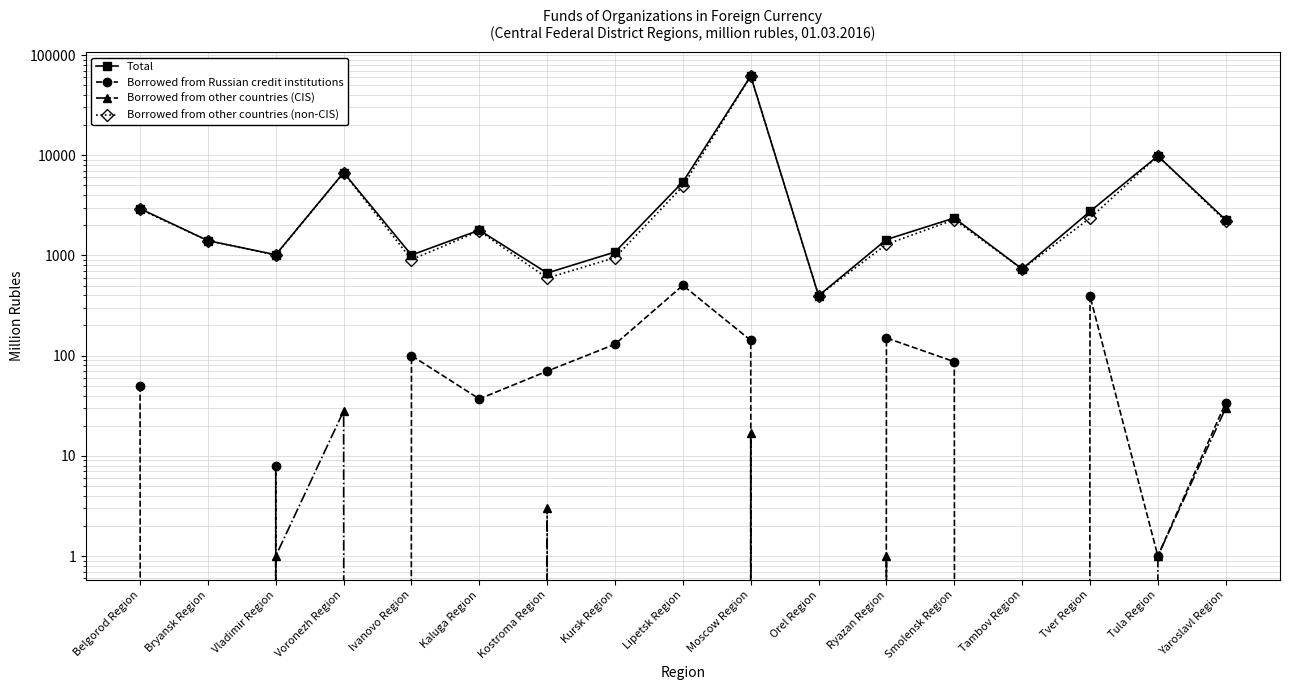

What is the difference between the second highest and second lowest values in the Total series?

9168